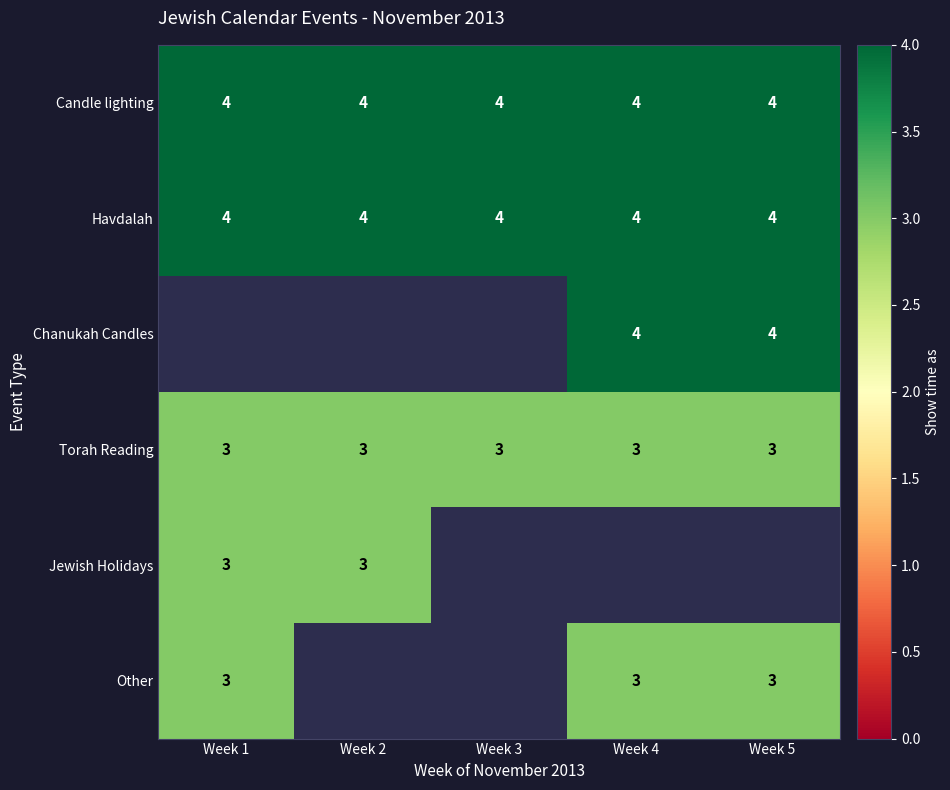

What is the sum of the Torah Reading values at Week 5 and Week 1?

6